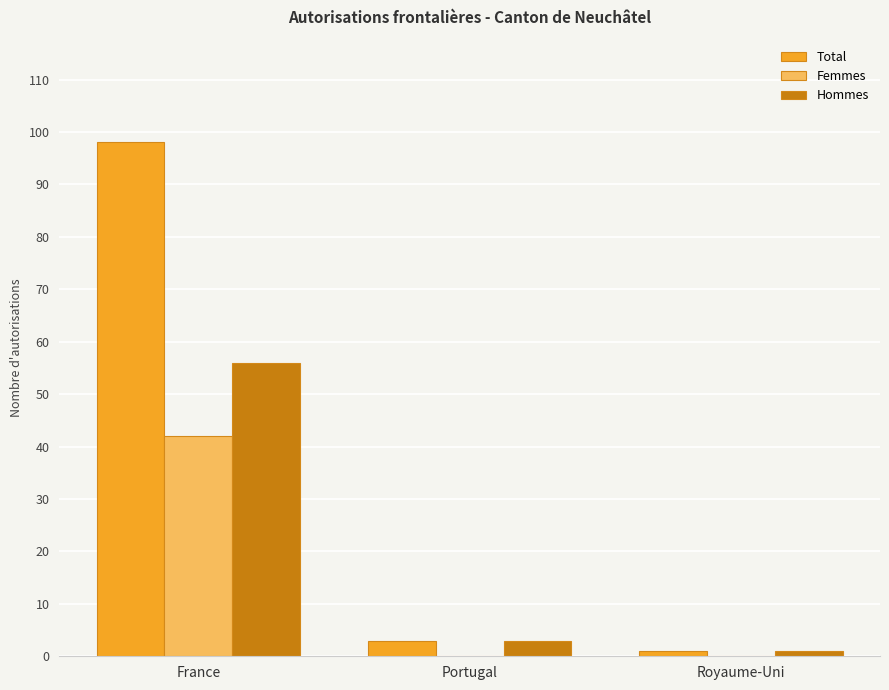

Which category has the highest value in the Hommes series?

France